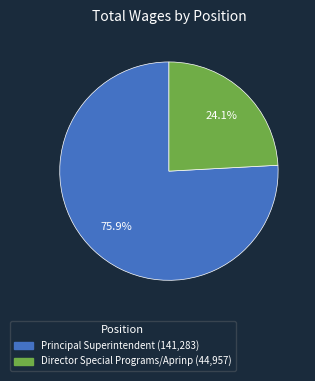

Combined, do Principal Superintendent and Director Special Programs/Aprinp account for over 50%?

Yes